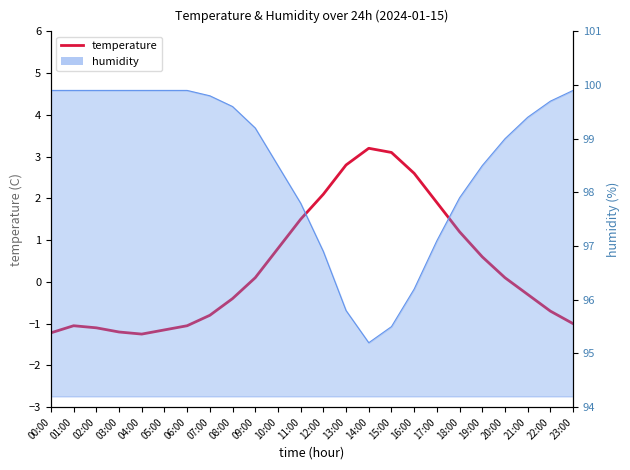

Read the value at 13:00.

2.8